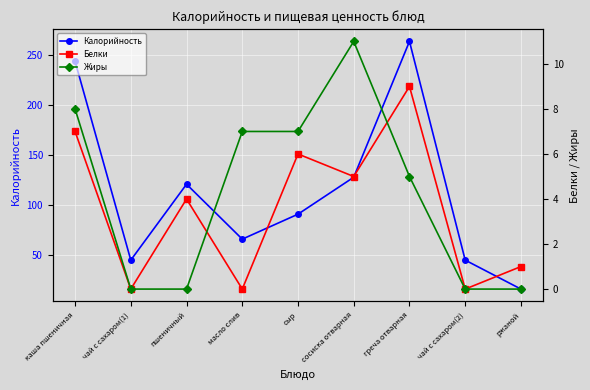

Where is Калорийность nearest to the value 140?

сосиска отварная